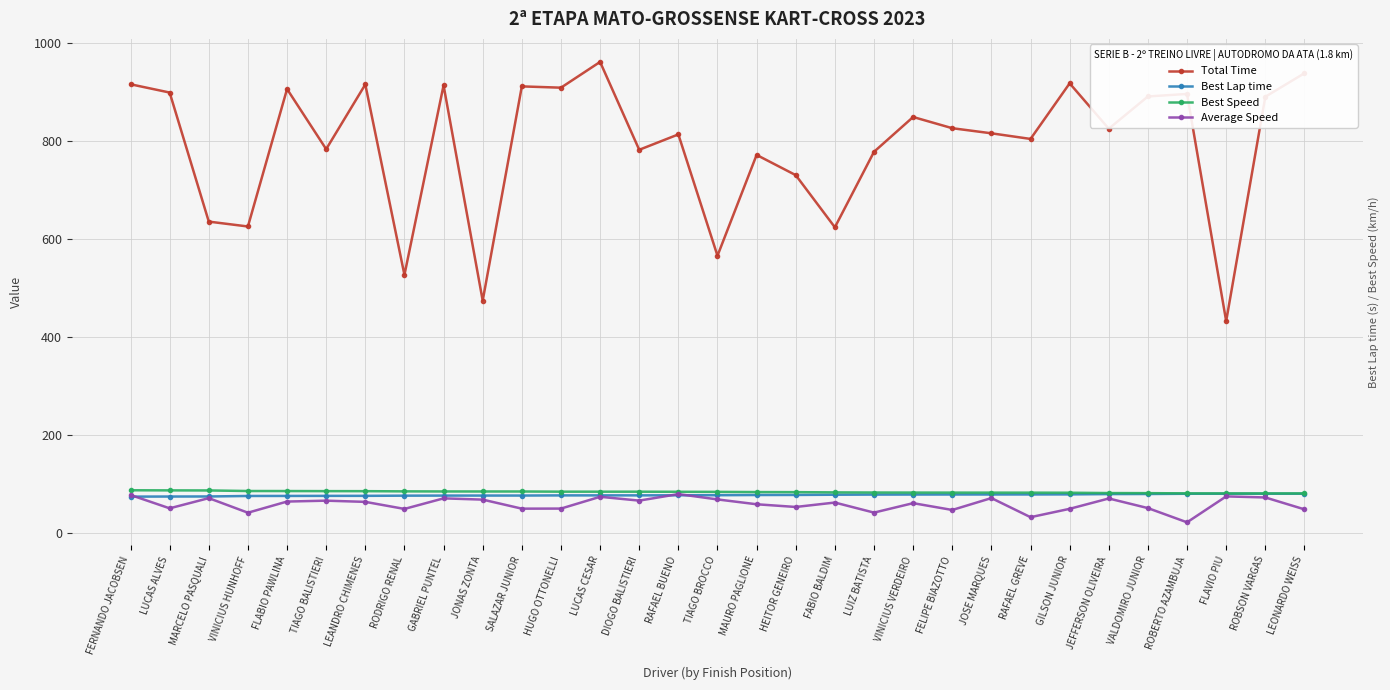

At FLABIO PAWLINA, list the series in order from largest to smallest.

Total Time, Best Speed, Best Lap time, Average Speed